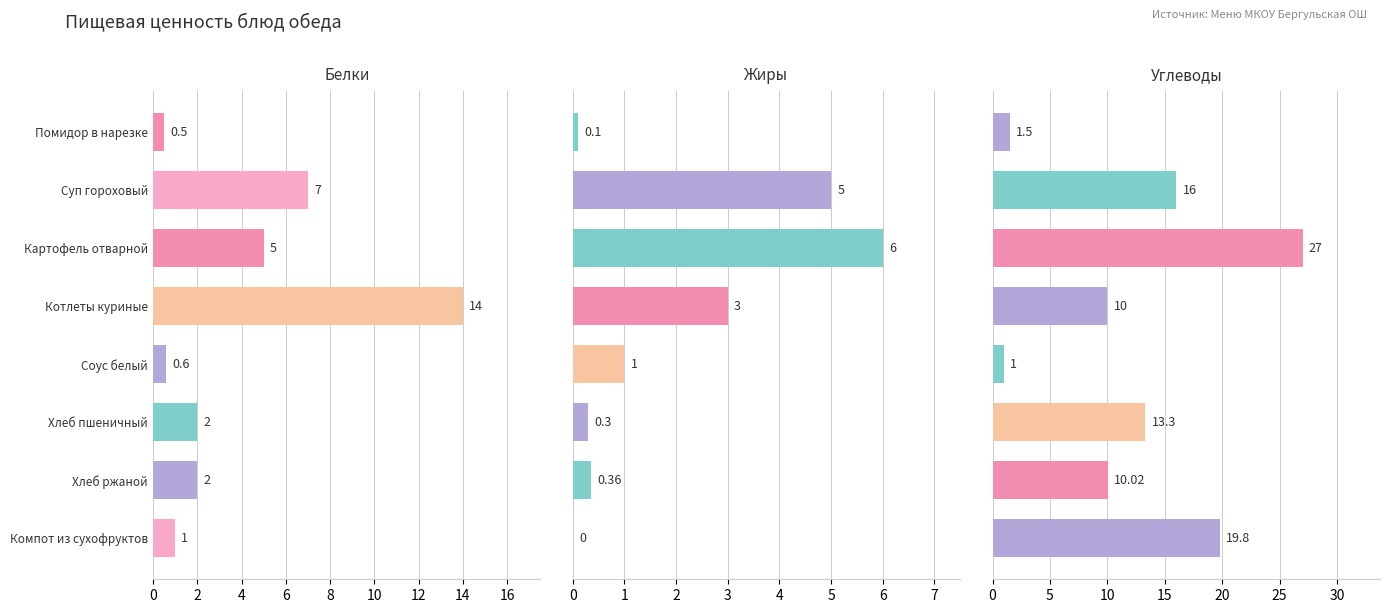

How many categories are shown in the chart?

8